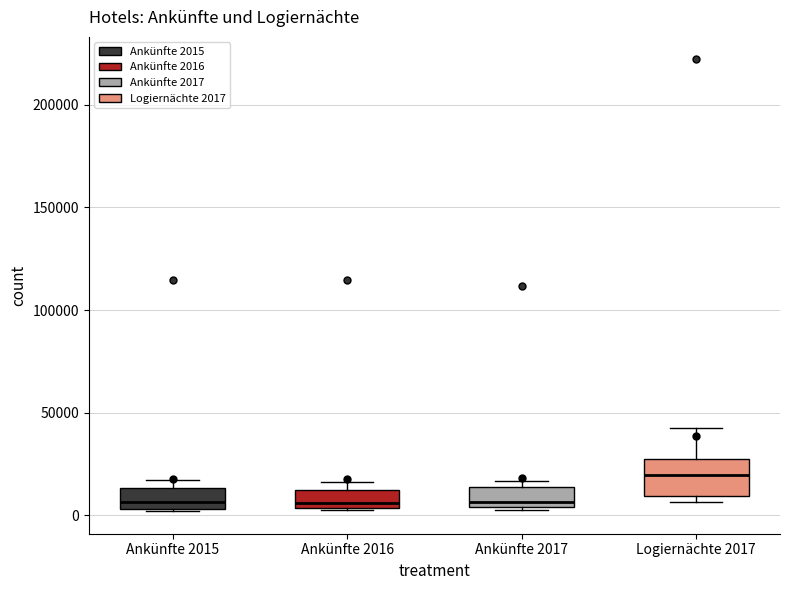

Reading left to right, read every box against the y-axis: the position of its median line, the range the box covers, and the ends of its whiskers. The values are not printed on the chart, so give them approximately, as read against the axis.

Ankünfte 2015: median 5000 (just above the box's lower edge), box 5000 to 15000, whiskers 0 to 15000 (just above the box's upper edge)
Ankünfte 2016: median 5000 (just above the box's lower edge), box 5000 to 10000, whiskers 5000 to 15000
Ankünfte 2017: median 5000 (just above the box's lower edge), box 5000 to 15000, whiskers 0 to 15000 (just above the box's upper edge)
Logiernächte 2017: median 20000, box 10000 to 25000, whiskers 5000 to 40000